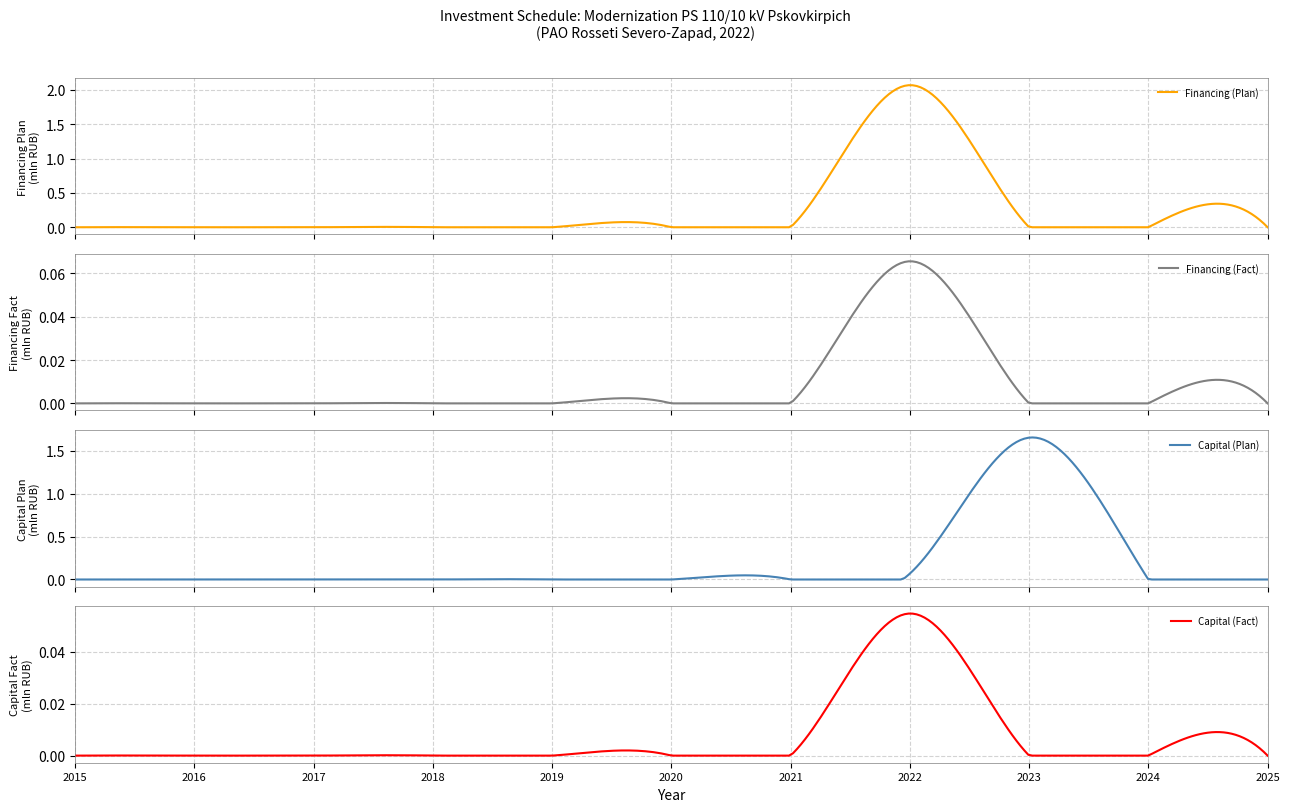

True or false: Capital (Fact) has a value of 0.0 at 3.

True